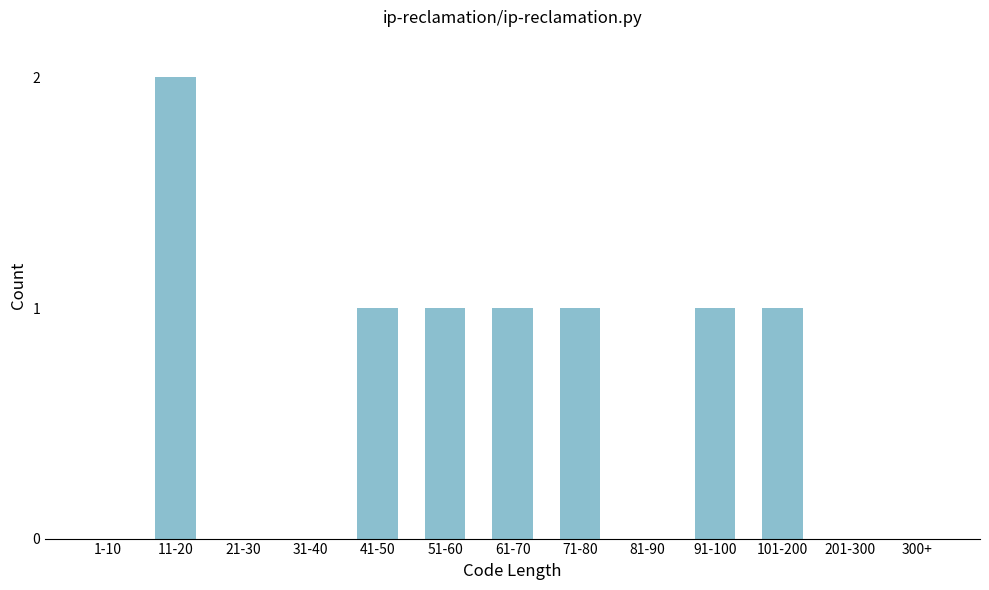

Reading left to right, transcribe all the data shown in this chart.

1-10=0	11-20=2	21-30=0	31-40=0	41-50=1	51-60=1	61-70=1	71-80=1	81-90=0	91-100=1	101-200=1	201-300=0	300+=0